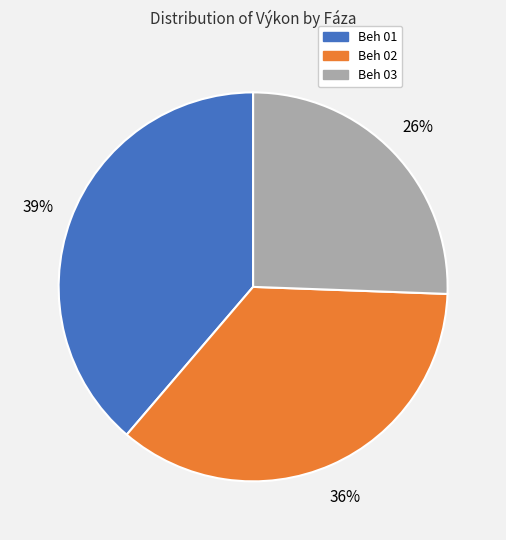

Does any single category account for the majority?

No